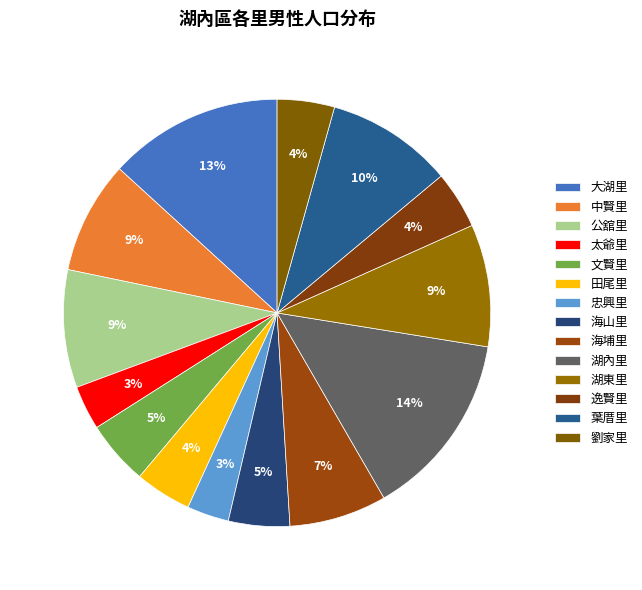

The 公舘里 slice represents 9% of the pie. True or false?

True